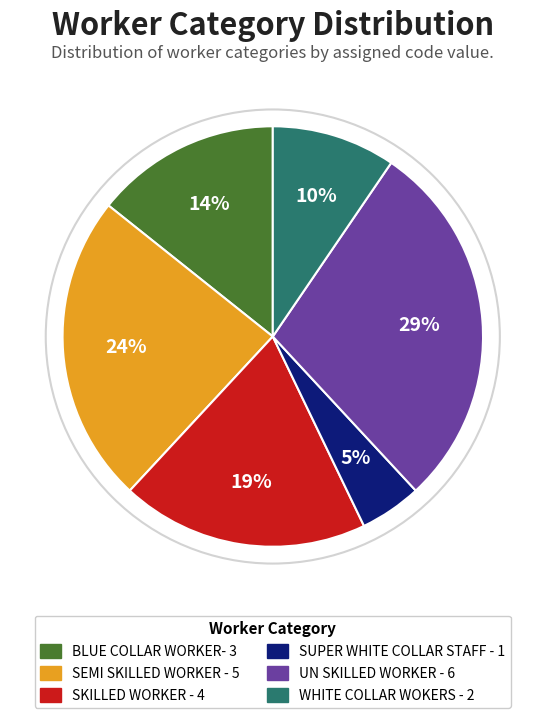

Is there a majority slice in this chart?

No